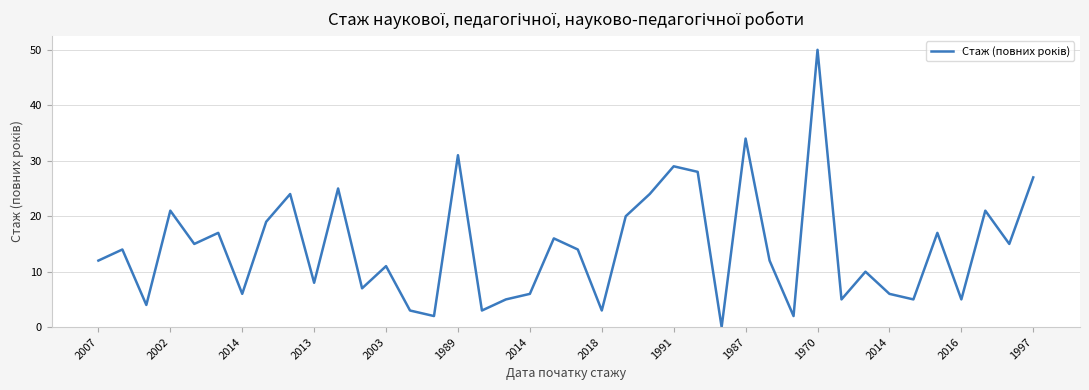

What is the greatest value displayed?

50